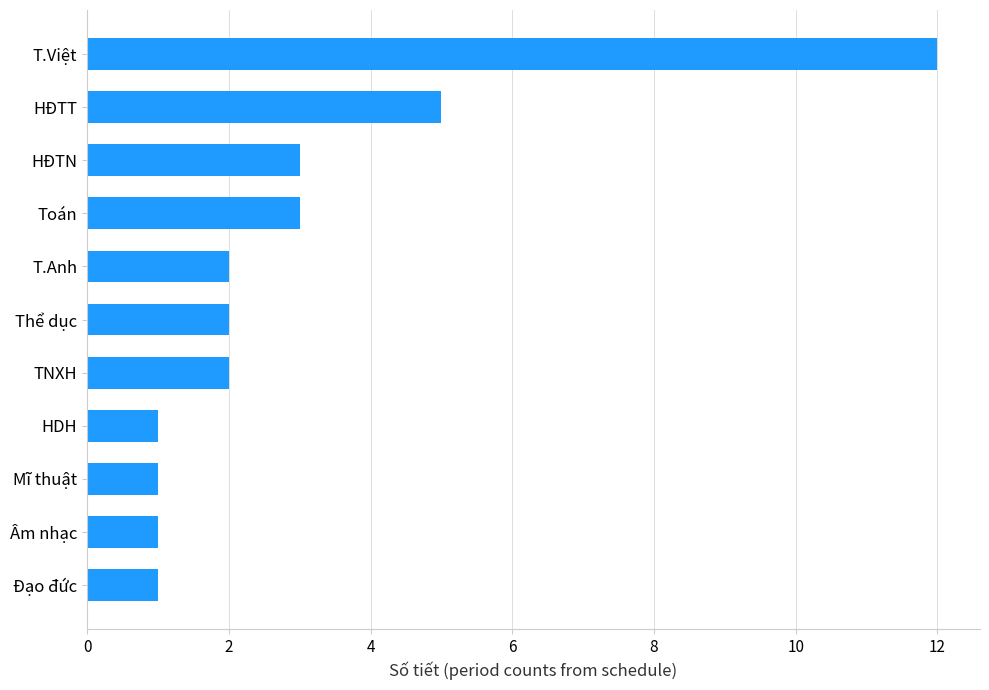

Reading bottom to top, transcribe all the data shown in this chart.

1	1	1	1	2	2	2	3	3	5	12